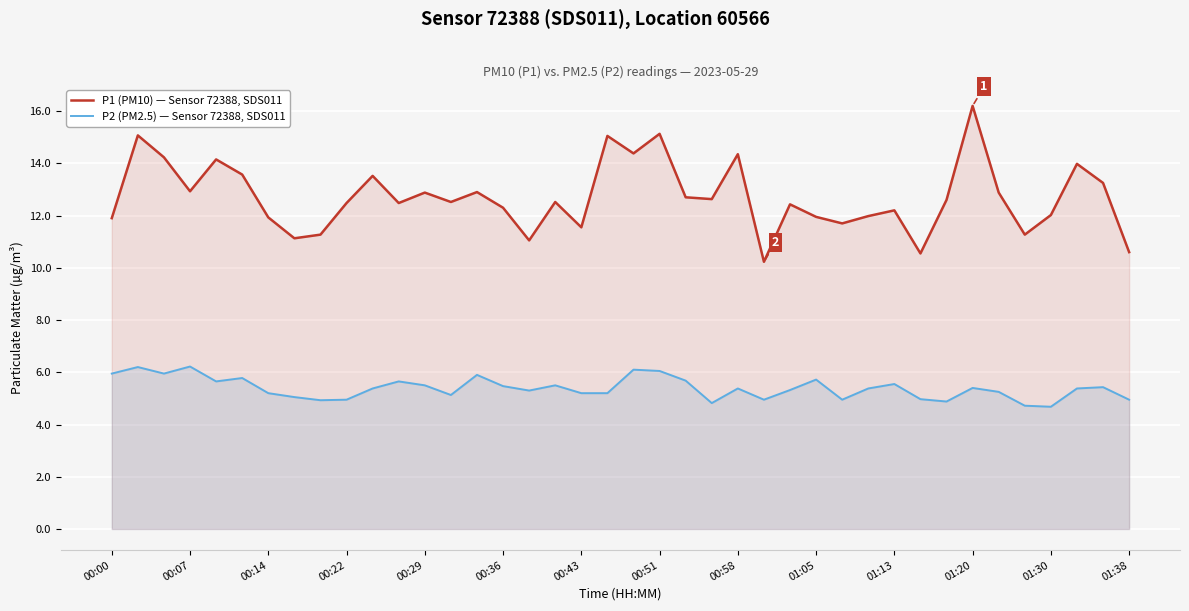

How many categories are shown in the chart?

40